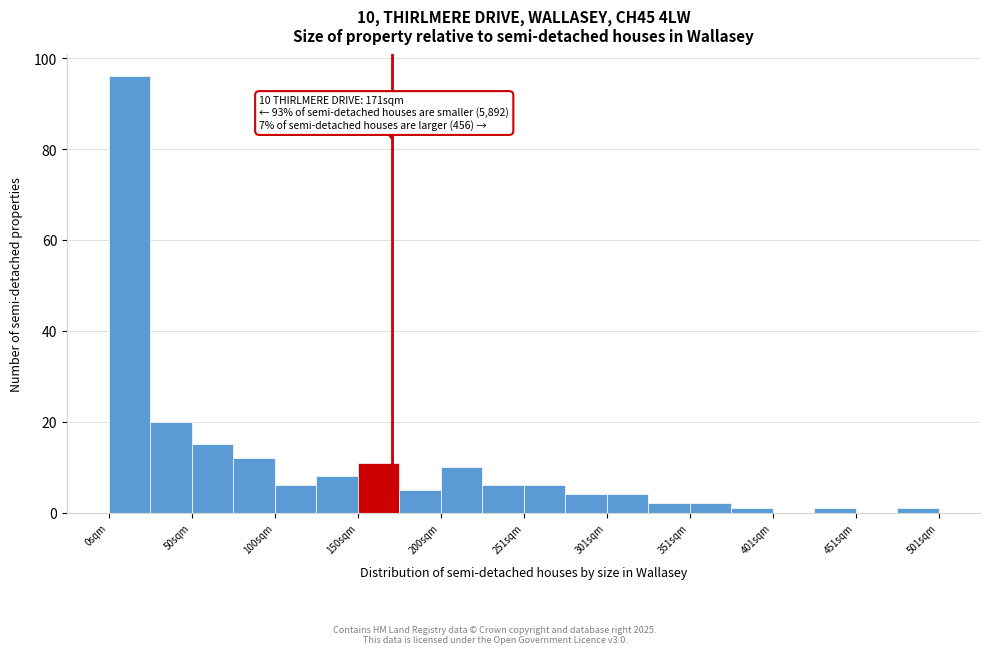

Around what value on the x-axis is the tallest bar? Give the approximate position of its centre, as read against the axis.

10